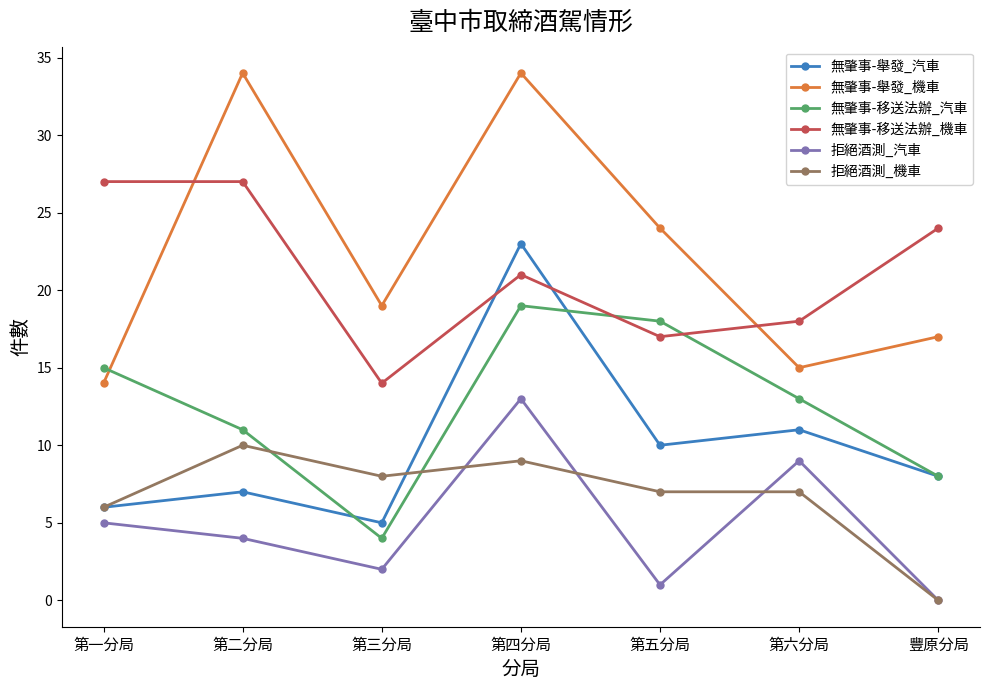

Reading left to right, list all the values displayed in this chart.

無肇事-舉發_汽車: 第一分局=6	第二分局=7	第三分局=5	第四分局=23	第五分局=10	第六分局=11	豐原分局=8
無肇事-舉發_機車: 第一分局=14	第二分局=34	第三分局=19	第四分局=34	第五分局=24	第六分局=15	豐原分局=17
無肇事-移送法辦_汽車: 第一分局=15	第二分局=11	第三分局=4	第四分局=19	第五分局=18	第六分局=13	豐原分局=8
無肇事-移送法辦_機車: 第一分局=27	第二分局=27	第三分局=14	第四分局=21	第五分局=17	第六分局=18	豐原分局=24
拒絕酒測_汽車: 第一分局=5	第二分局=4	第三分局=2	第四分局=13	第五分局=1	第六分局=9	豐原分局=0
拒絕酒測_機車: 第一分局=6	第二分局=10	第三分局=8	第四分局=9	第五分局=7	第六分局=7	豐原分局=0